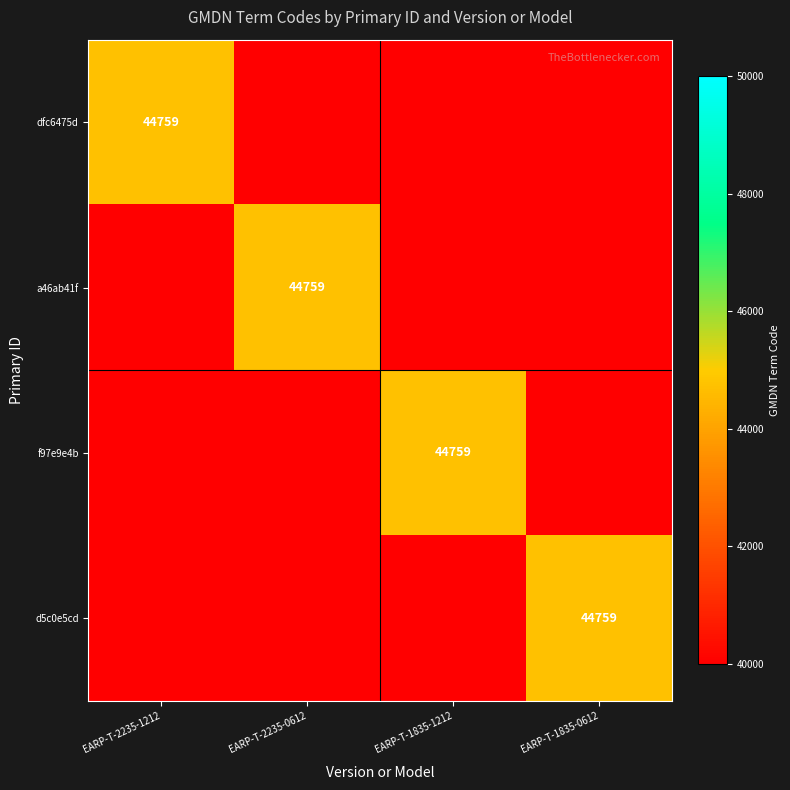

What is the greatest value displayed?

44759